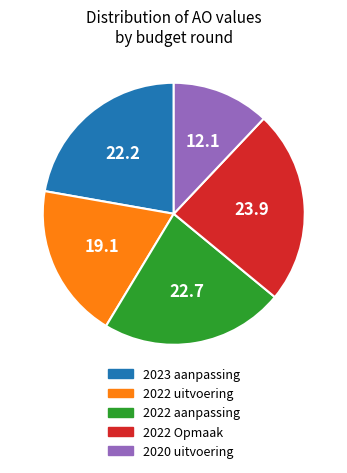

Which category has the biggest portion of the pie?

2022 Opmaak